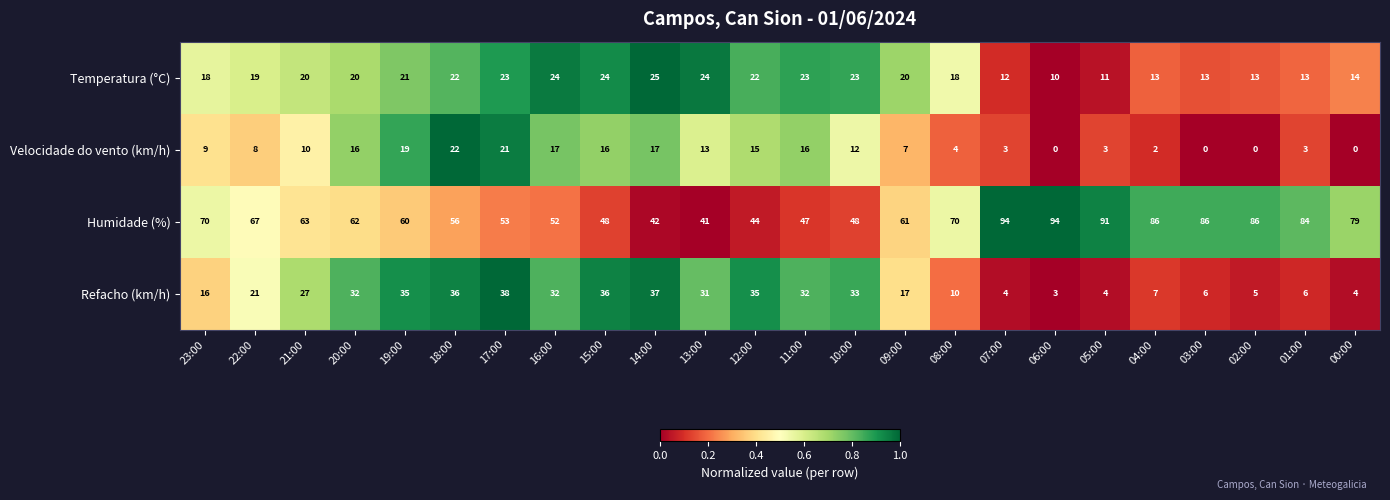

What is the spread (max minus min) of values at 05:00?

88